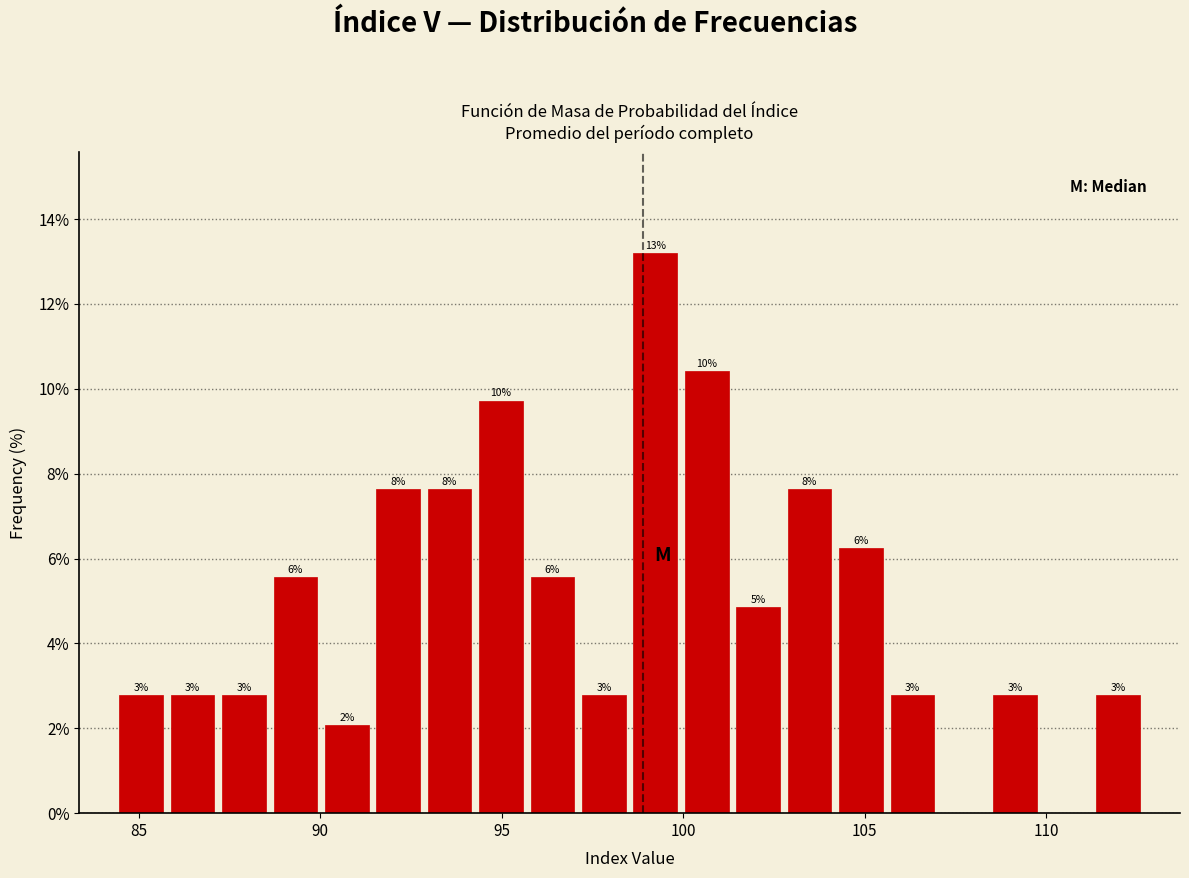

Around what value on the x-axis is the tallest bar? Give the approximate position of its centre, as read against the axis.

99.0